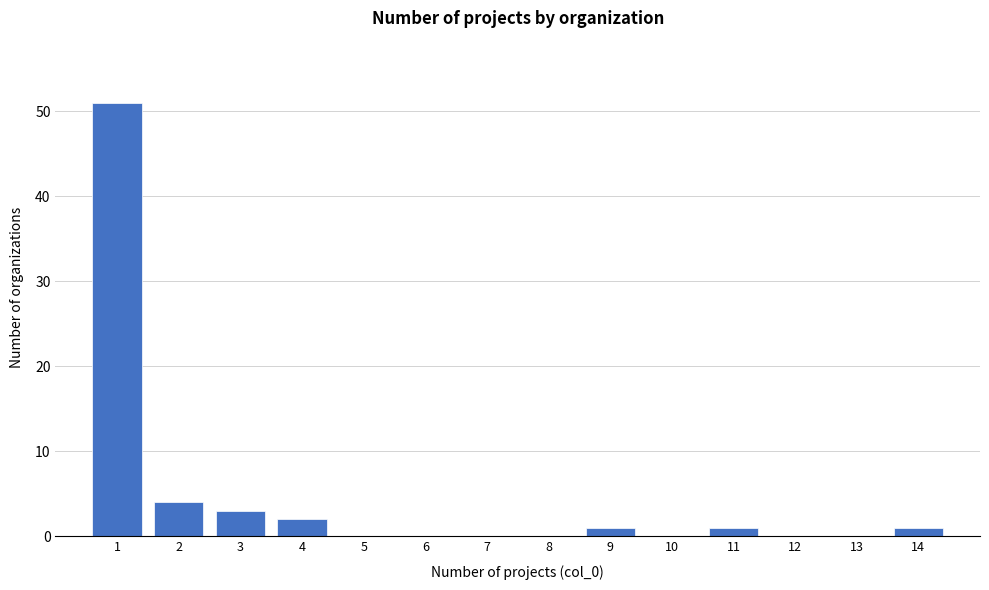

Reading left to right, list every bar in this chart as the range it spans on the x-axis followed by its height. The values are not printed on the chart, so give them approximately, as read against the axis.

0.5 to 1.5: 51
1.5 to 2.5: 4
2.5 to 3.5: 3
3.5 to 4.5: 2
4.5 to 5.5: 0
5.5 to 6.5: 0
6.5 to 7.5: 0
7.5 to 8.5: 0
8.5 to 9.5: 1
9.5 to 10.5: 0
10.5 to 11.5: 1
11.5 to 12.5: 0
12.5 to 13.5: 0
13.5 to 14.5: 1